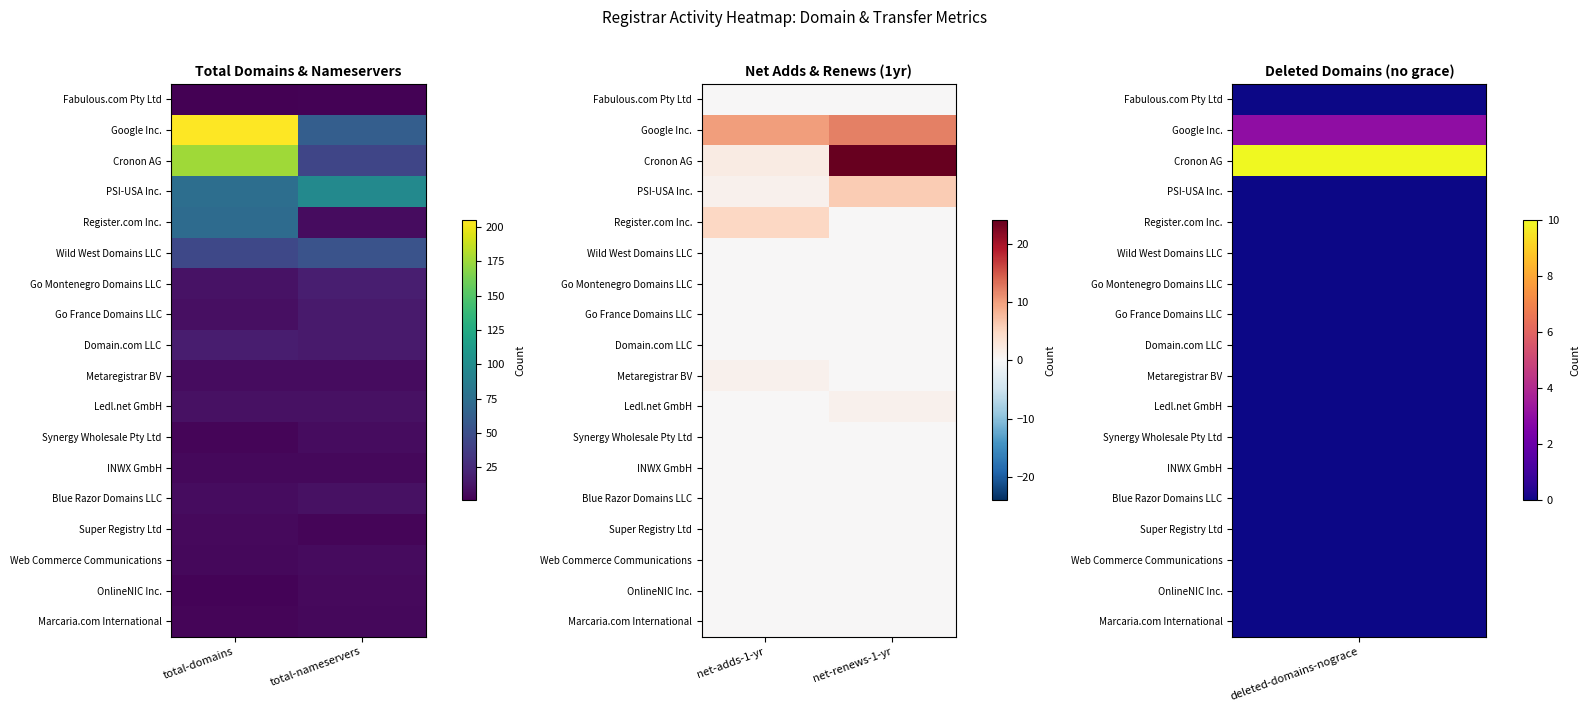

The Ledl.net GmbH series shows 0 at net-renews-1-yr. True or false?

False